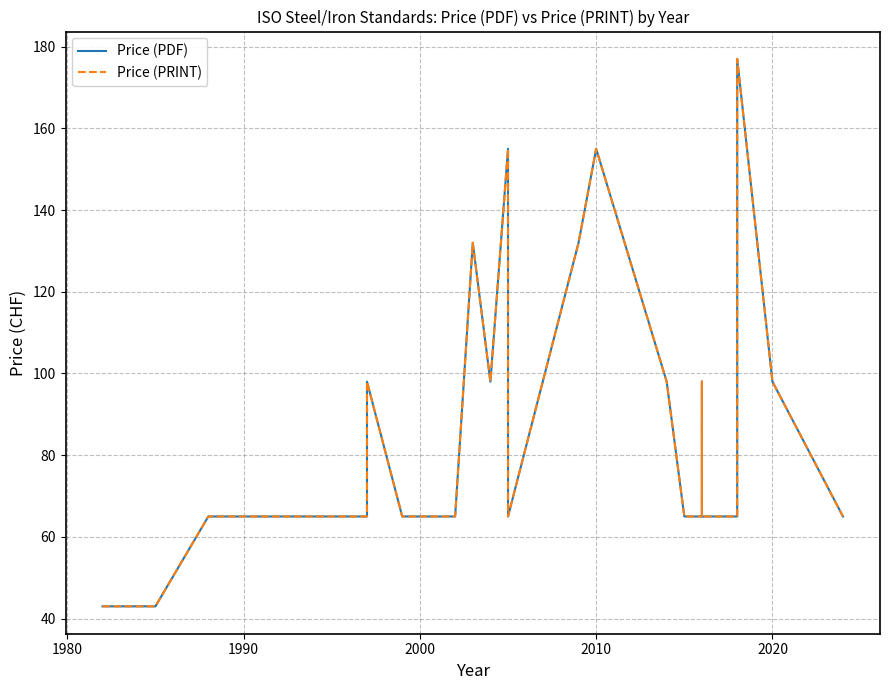

What is the approximate value of Price (PRINT) at 2020, to the nearest 10?

100